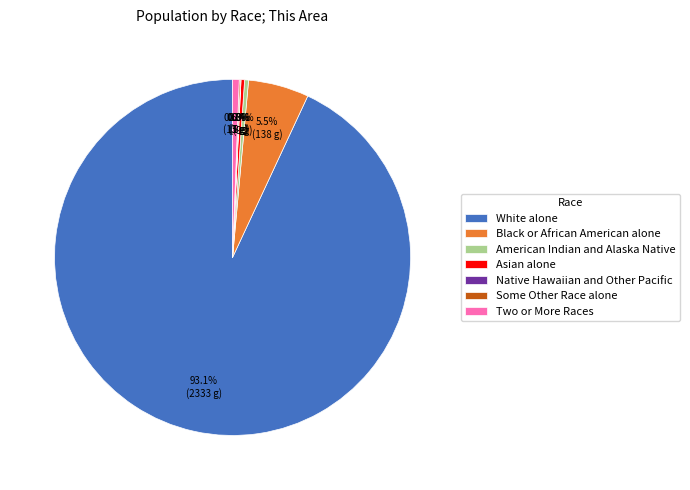

Which has a higher value, Black or African American alone or Asian alone?

Black or African American alone